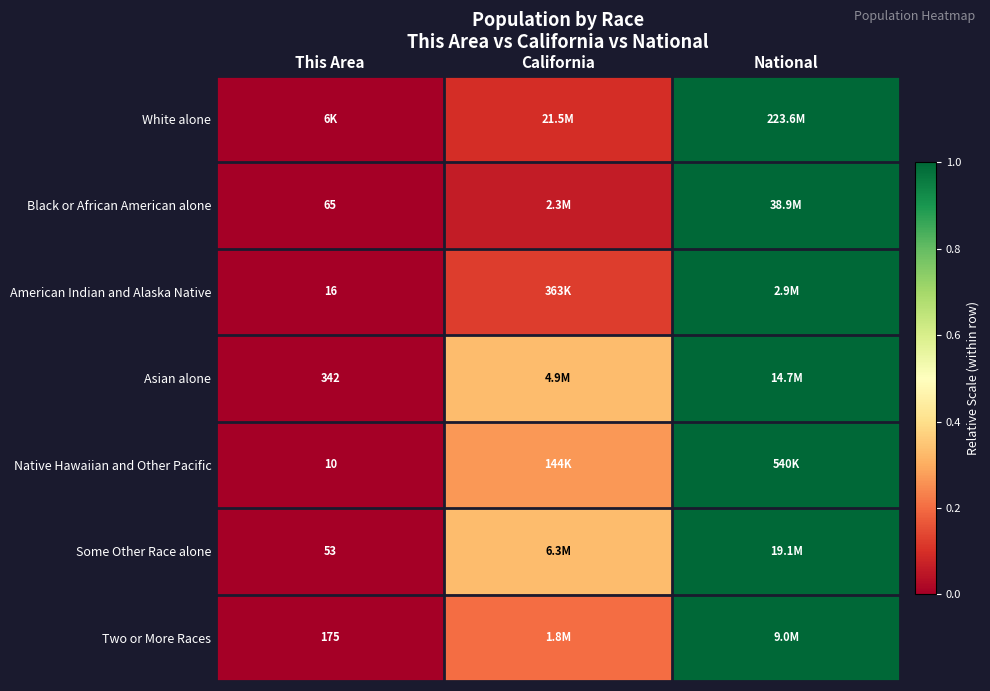

Is it true that Some Other Race alone equals 0.1 at California?

False